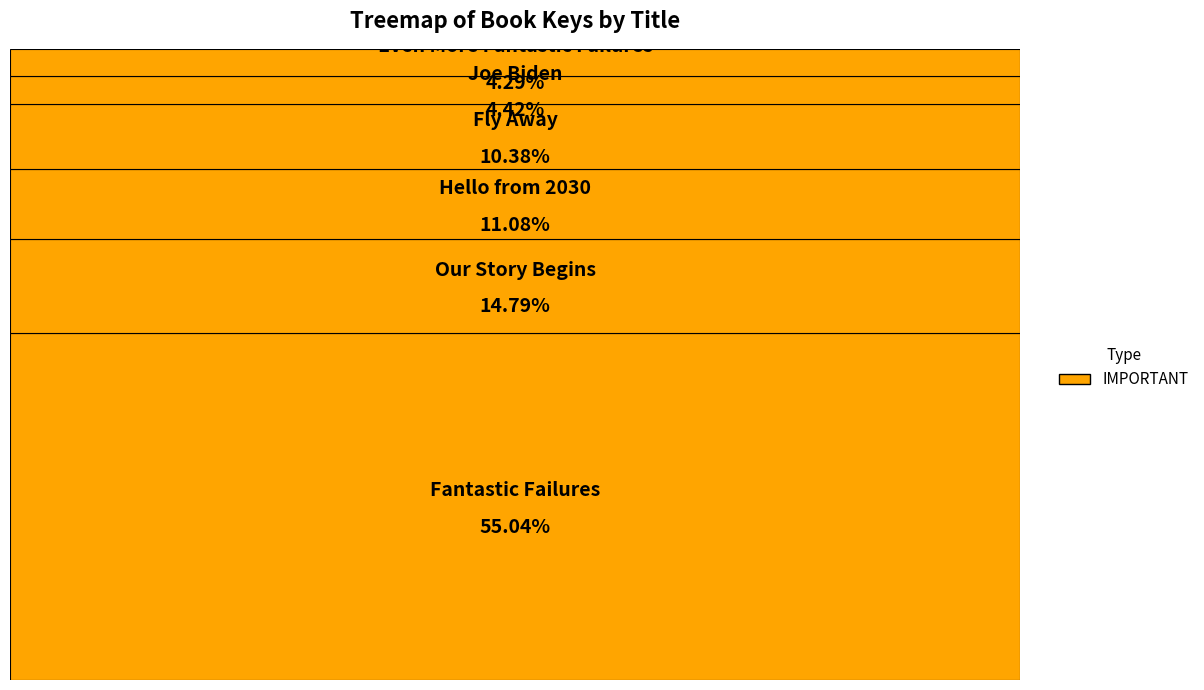

Which category has the biggest portion of the pie?

Fantastic Failures